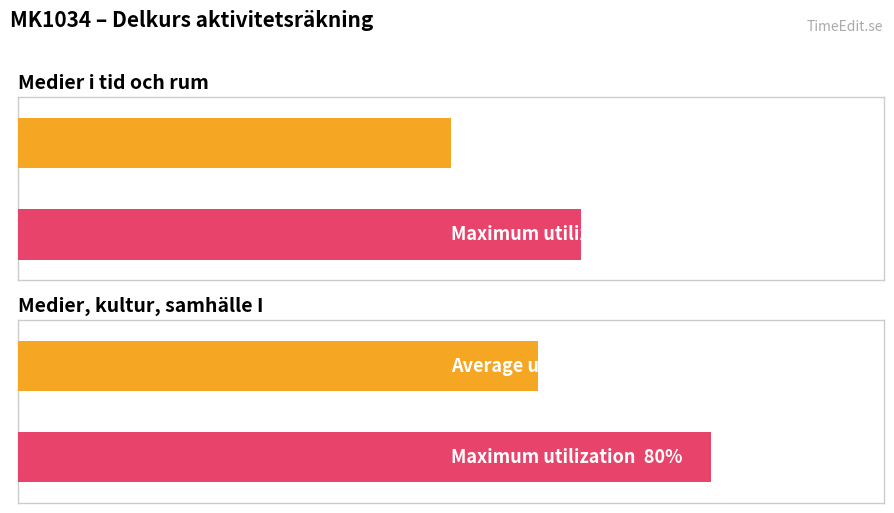

Are the bars horizontal?

Yes